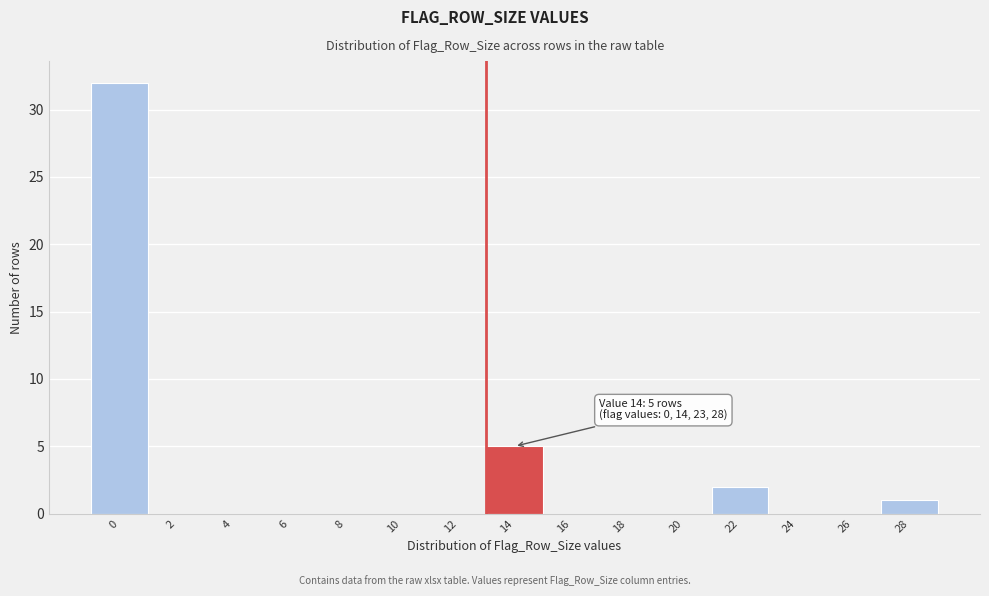

Reading right to left, what are all the values shown in this chart?

28=1	26=0	24=0	22=2	20=0	18=0	16=0	14=5	12=0	10=0	8=0	6=0	4=0	2=0	0=32